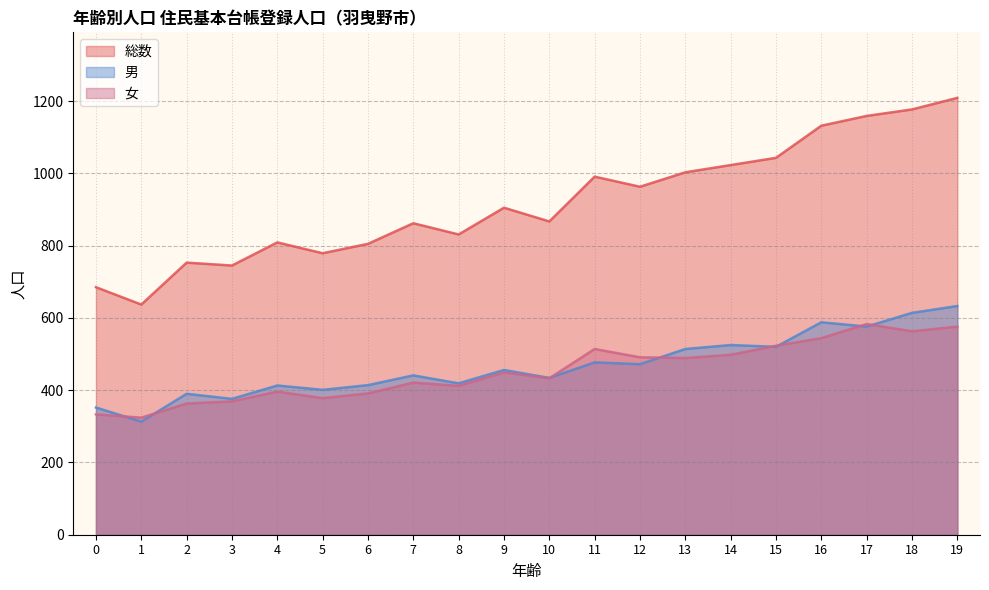

True or false: 女 has more than 0 interior local peaks.

True